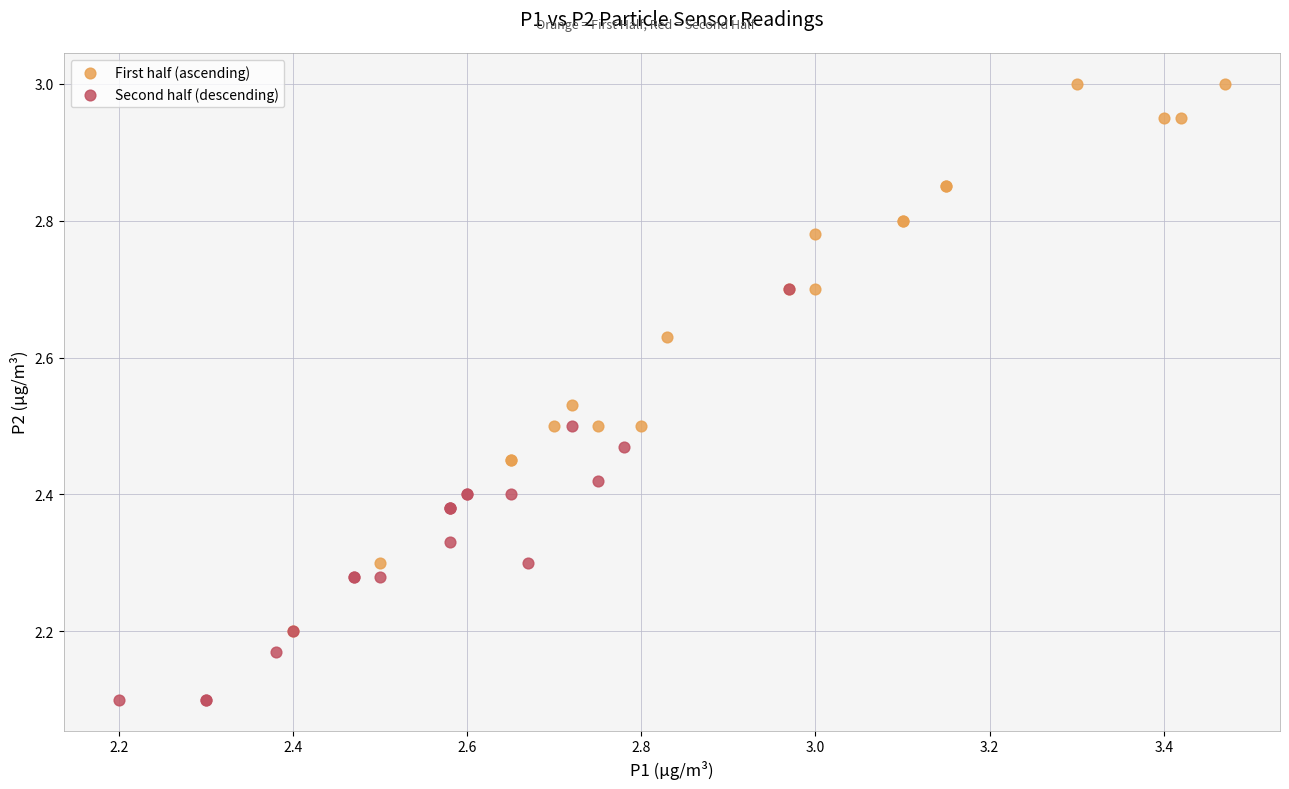

Which series contains the lowest Y value?

Second half (descending)